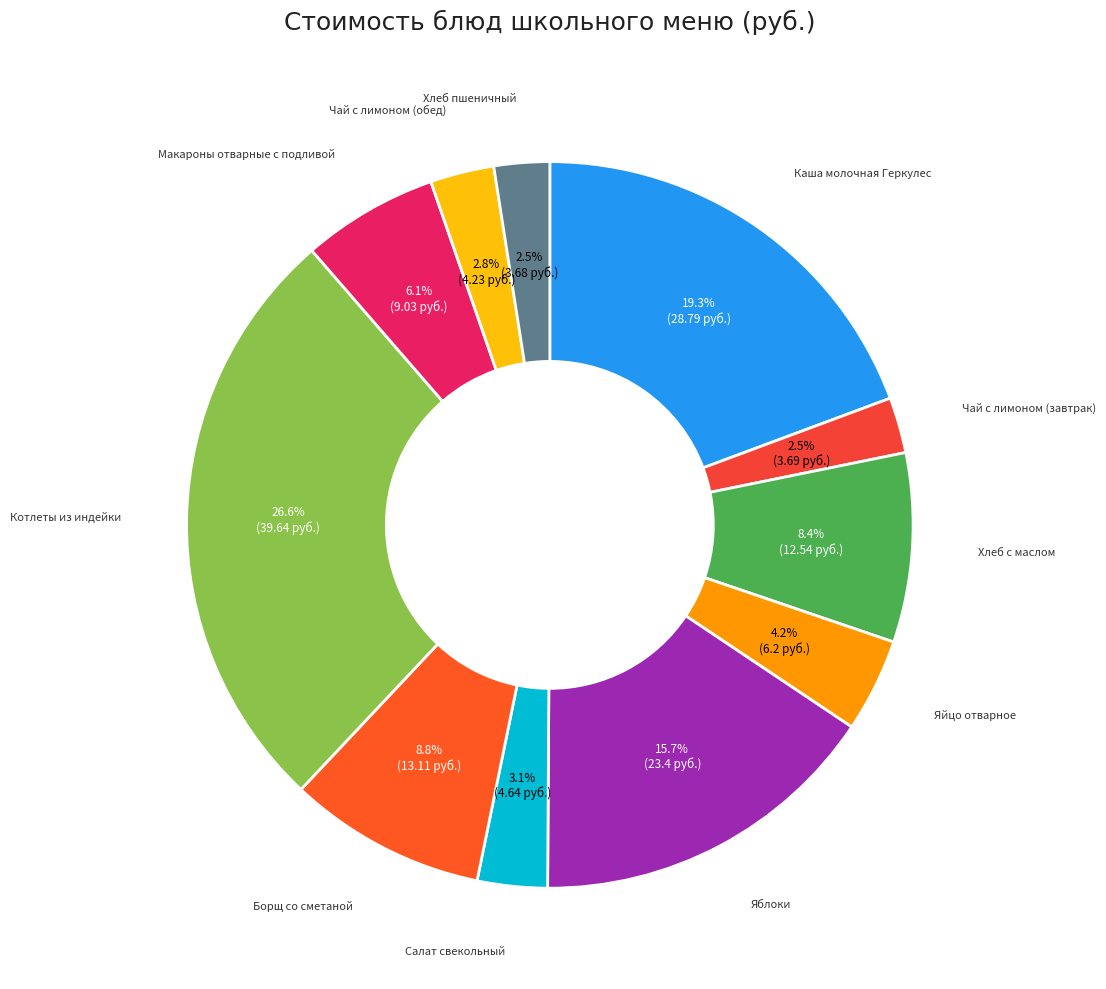

Is there a majority slice in this chart?

No